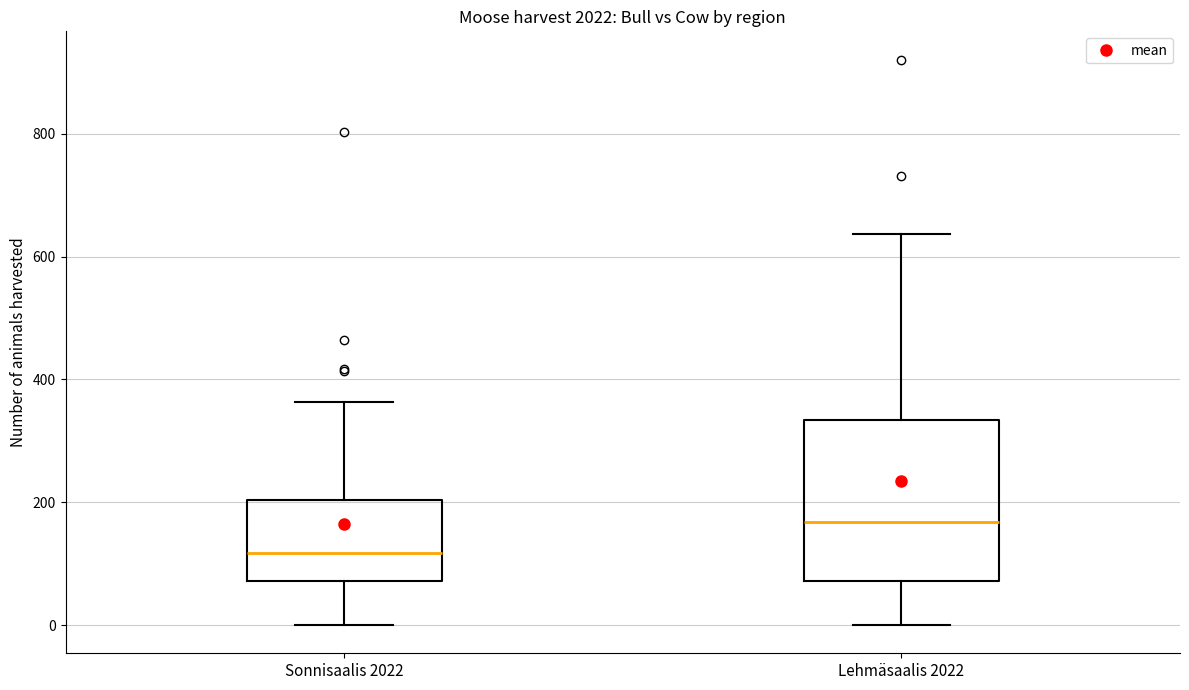

Reading left to right, transcribe this box plot: for each box, give where its median line is, the range the box spans, and where its two whiskers end, as read against the y-axis. The values are not printed on the chart, so give them approximately, as read against the axis.

Sonnisaalis 2022: median 120, box 80 to 200, whiskers 0 to 360
Lehmäsaalis 2022: median 160, box 80 to 340, whiskers 0 to 640